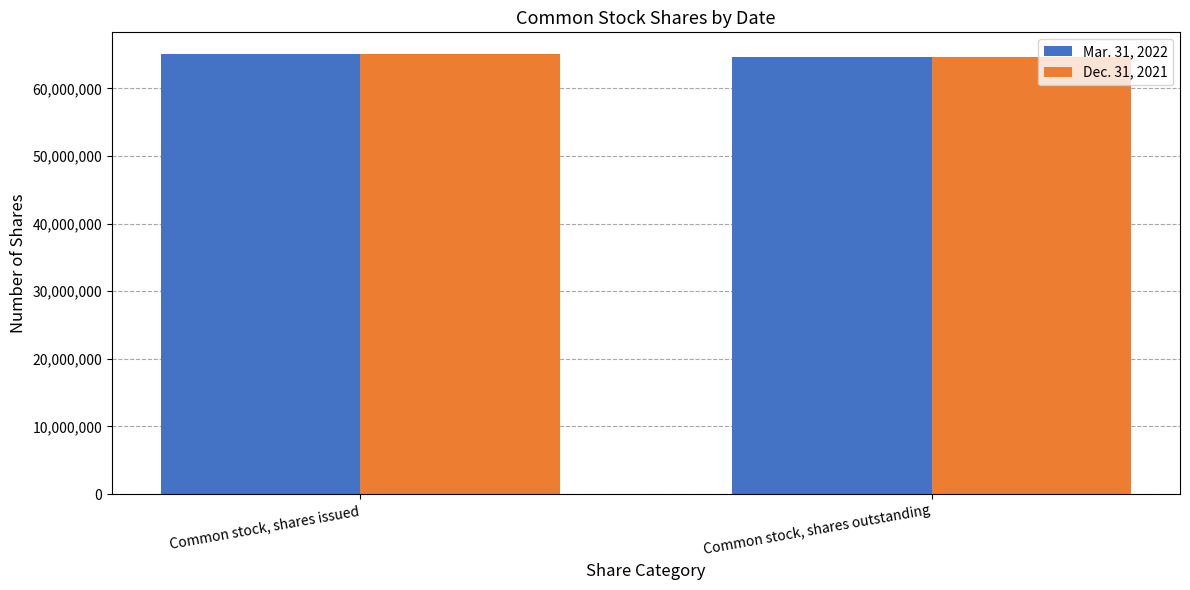

List the labels in order of Mar. 31, 2022 value, largest first.

Common stock, shares issued, Common stock, shares outstanding